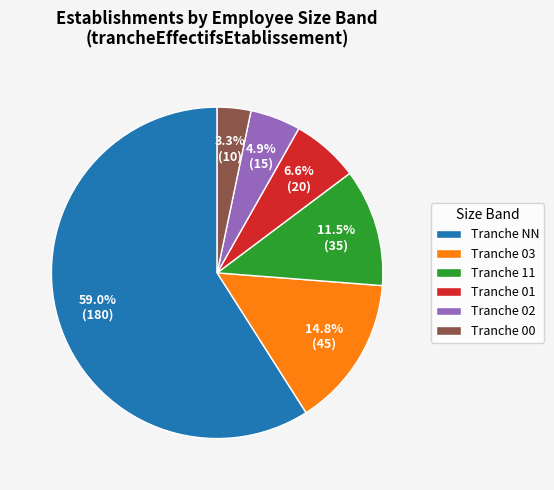

Count the number of slices in the pie.

6